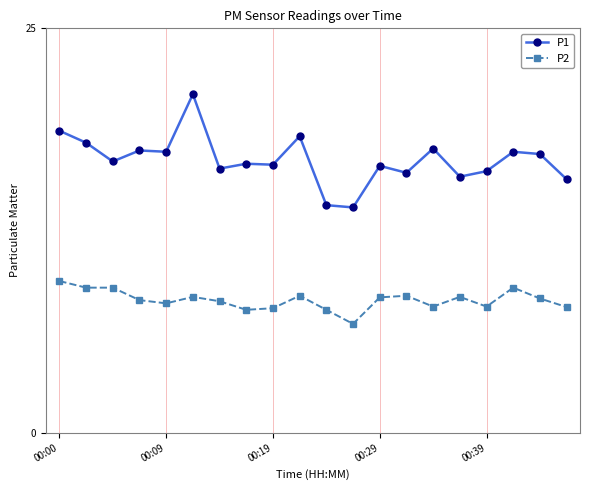

True or false: P2 has more than 0 interior local peaks.

True